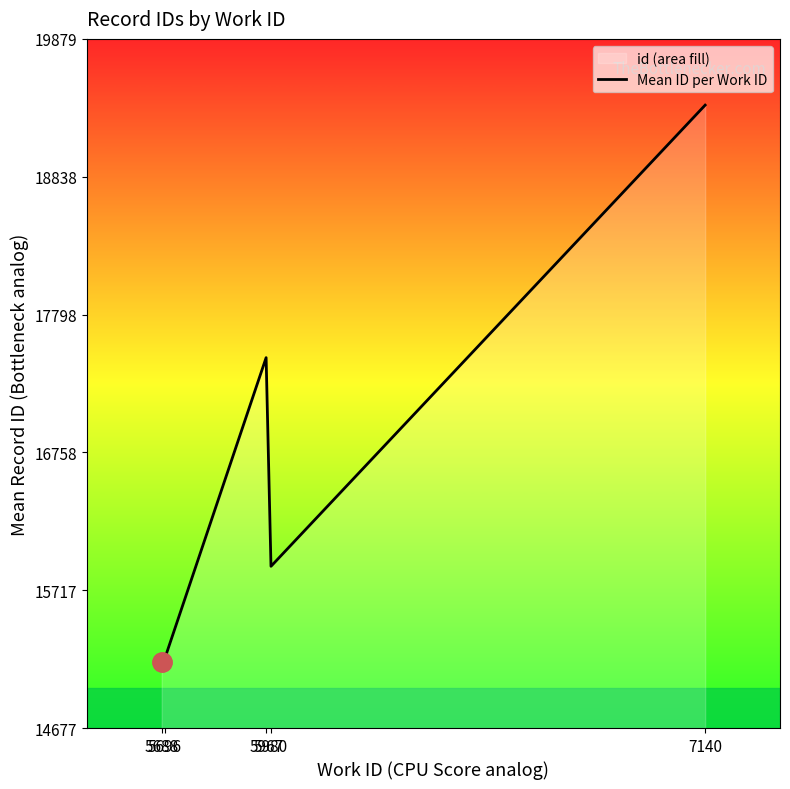

How many lines are shown in the chart?

1